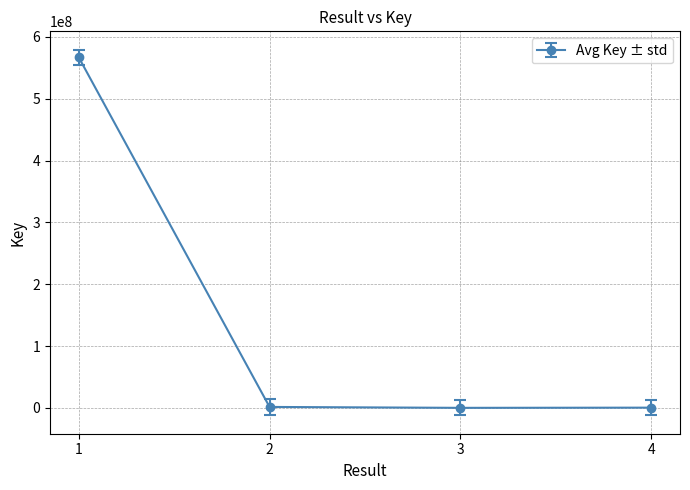

At which category does the chart reach its peak across all series?

1